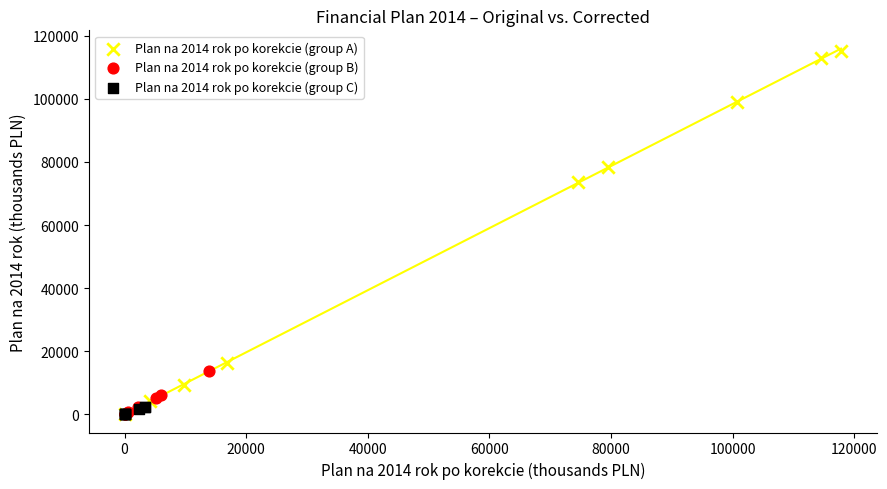

Which series has the largest Y range (max minus min)?

Plan na 2014 rok po korekcie (group A)